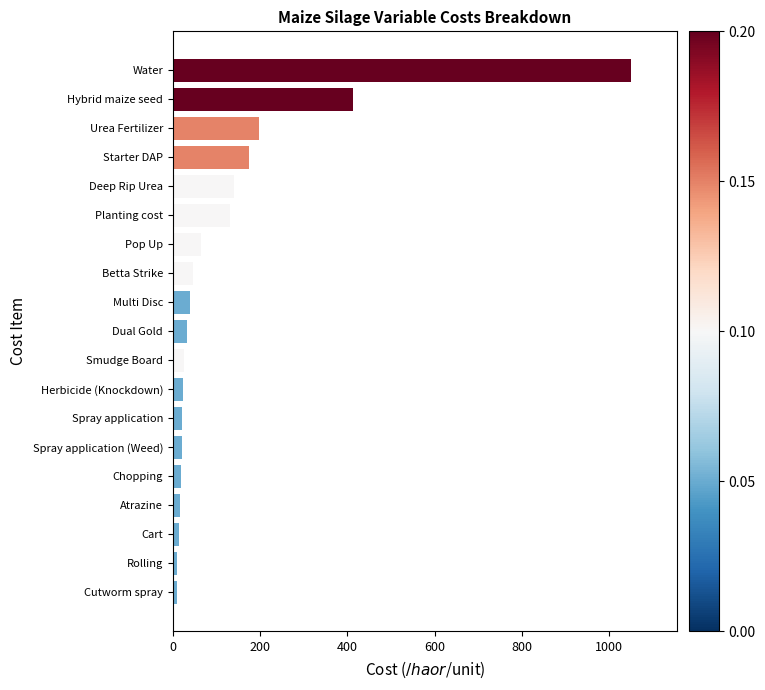

Between Multi Disc and Hybrid maize seed, which is larger?

Hybrid maize seed